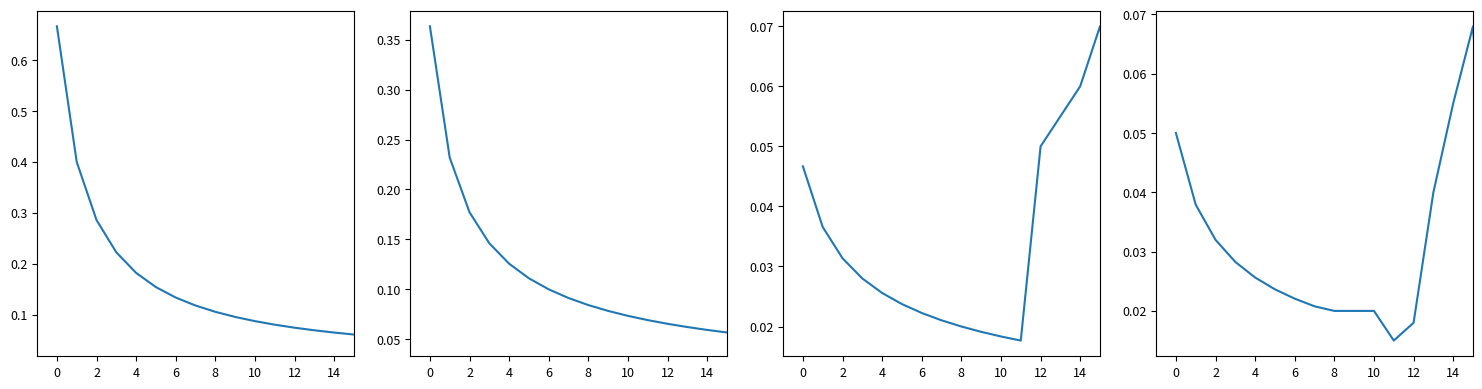

True or false: Equiv produit (col_2) has a value of 0.1 at 11.

False